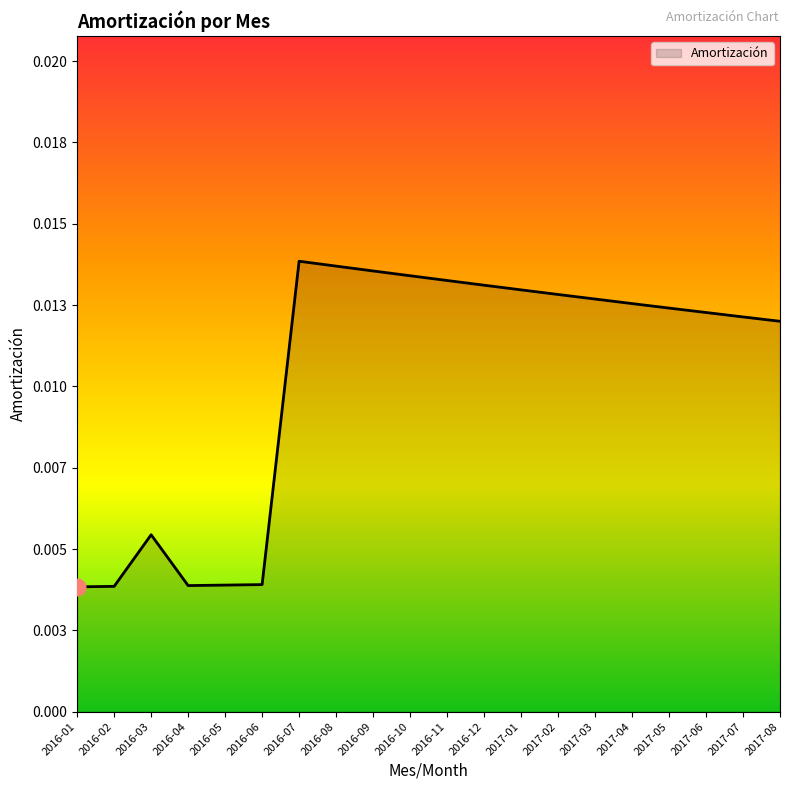

List the labels in order of value, smallest first.

2016-01, 2016-02, 2016-04, 2016-05, 2016-06, 2016-03, 2017-08, 2017-07, 2017-06, 2017-05, 2017-04, 2017-03, 2017-02, 2017-01, 2016-12, 2016-11, 2016-10, 2016-09, 2016-08, 2016-07